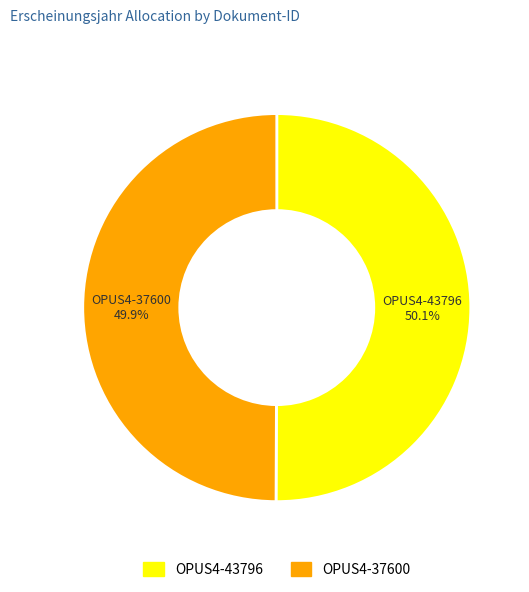

Approximately how many times larger is the value at OPUS4-43796 compared to OPUS4-37600?

1.0